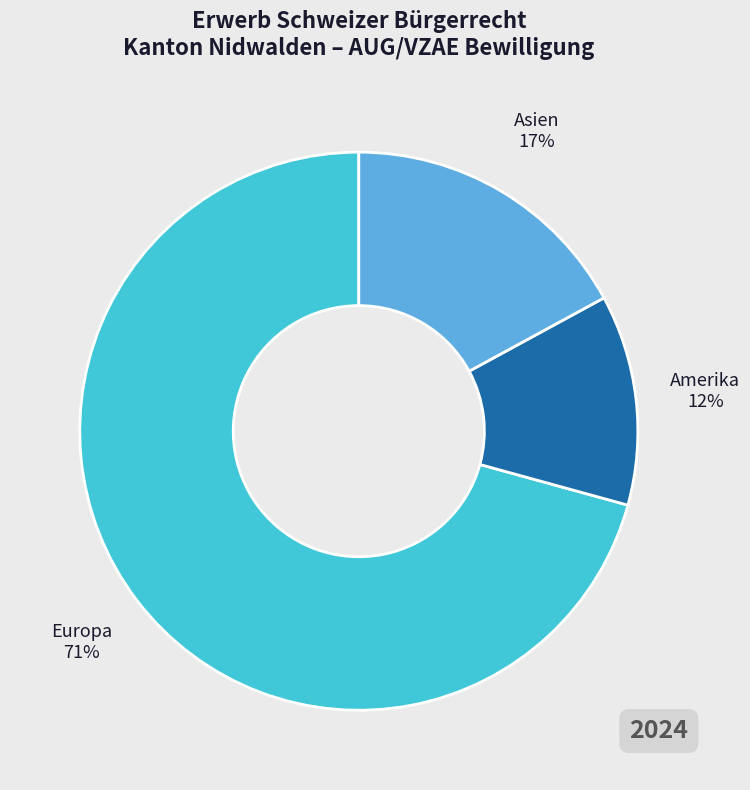

Between Asien and Amerika, which is larger?

Asien